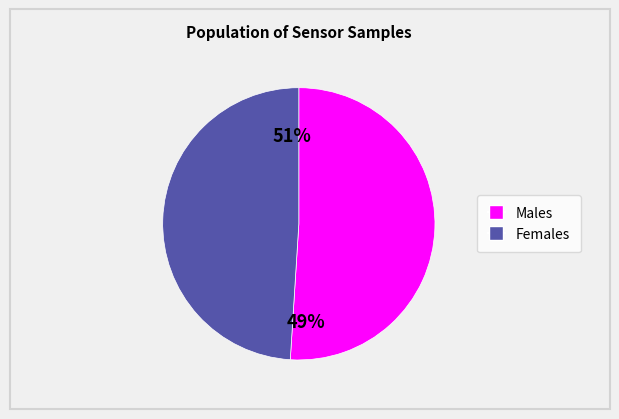

True or false: 28 accounts for 1% of the total.

False